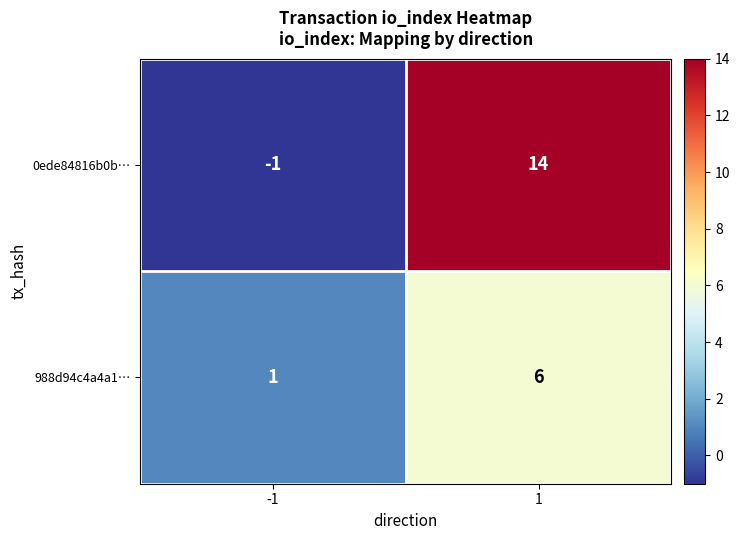

At 1, list the series in order from largest to smallest.

0ede84816b0b…, 988d94c4a4a1…